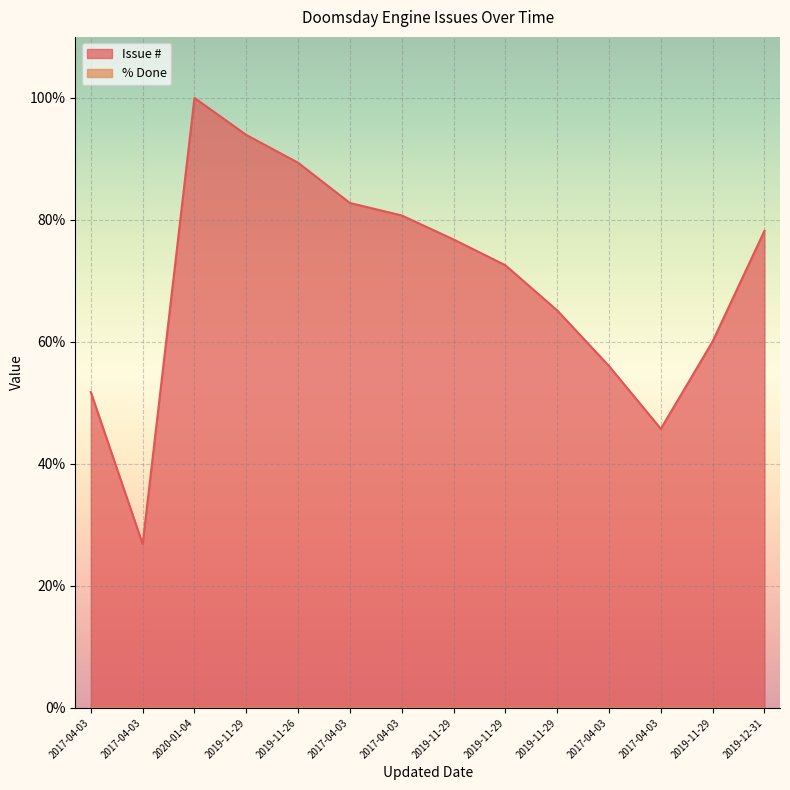

What is the approximate value at 2019-12-31?

78.2